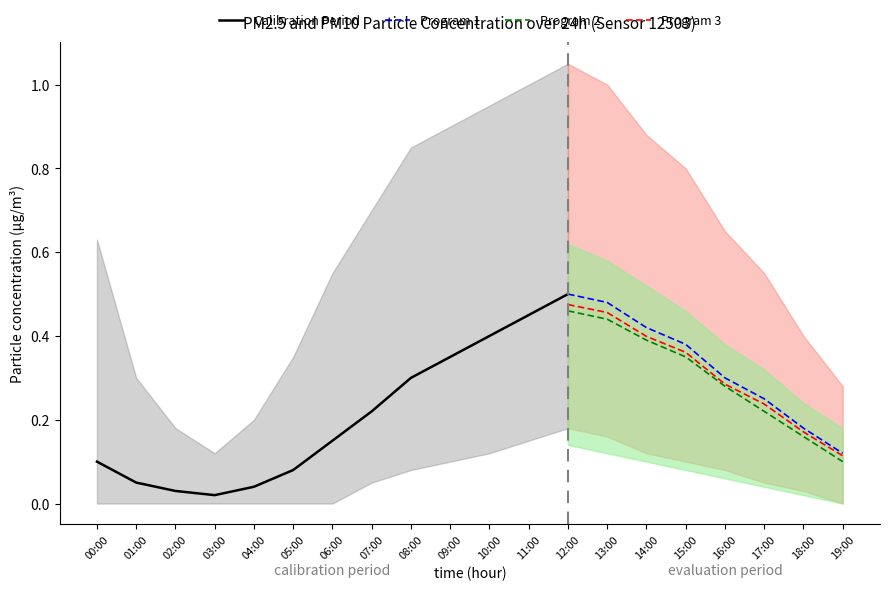

What position from the left is 11:00?

12